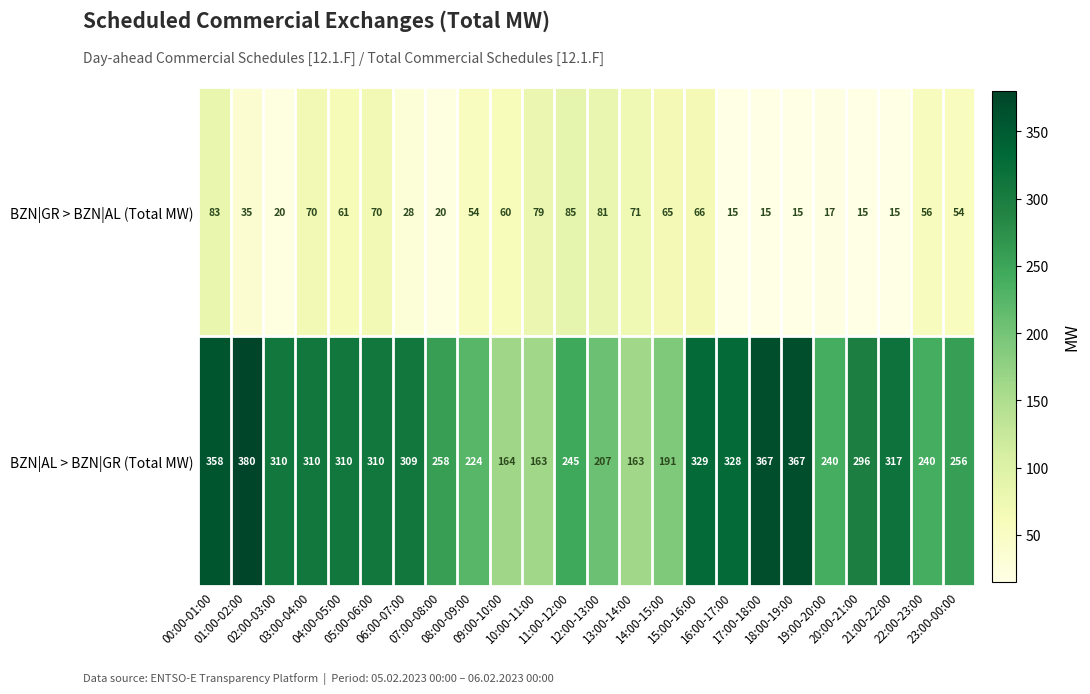

At 02:00-03:00, list the series in order from largest to smallest.

BZN|AL > BZN|GR (Total MW), BZN|GR > BZN|AL (Total MW)